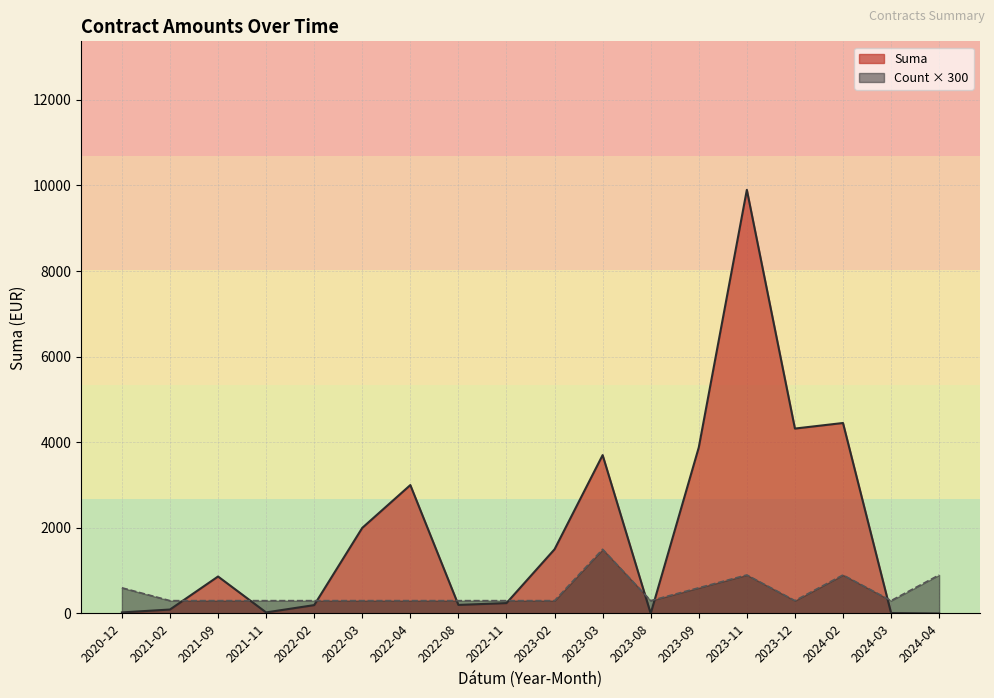

In Suma, how many points are lower than both neighbors (excluding endpoints)?

4